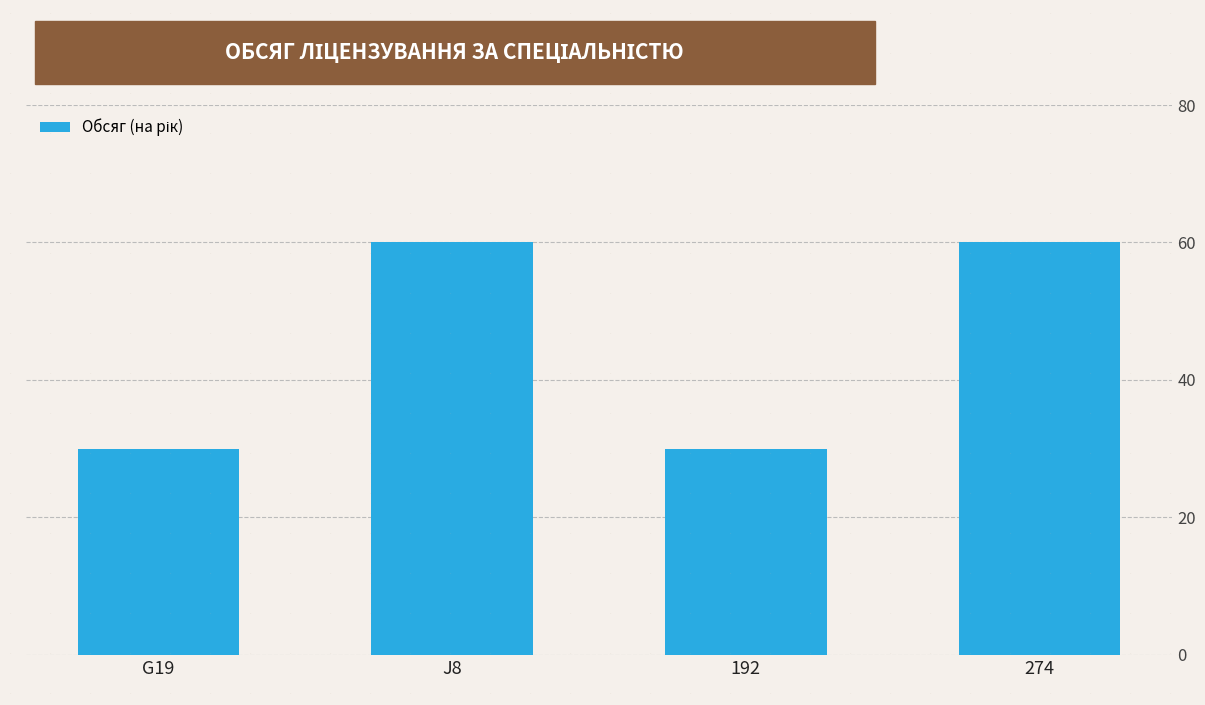

What is the average value?

45